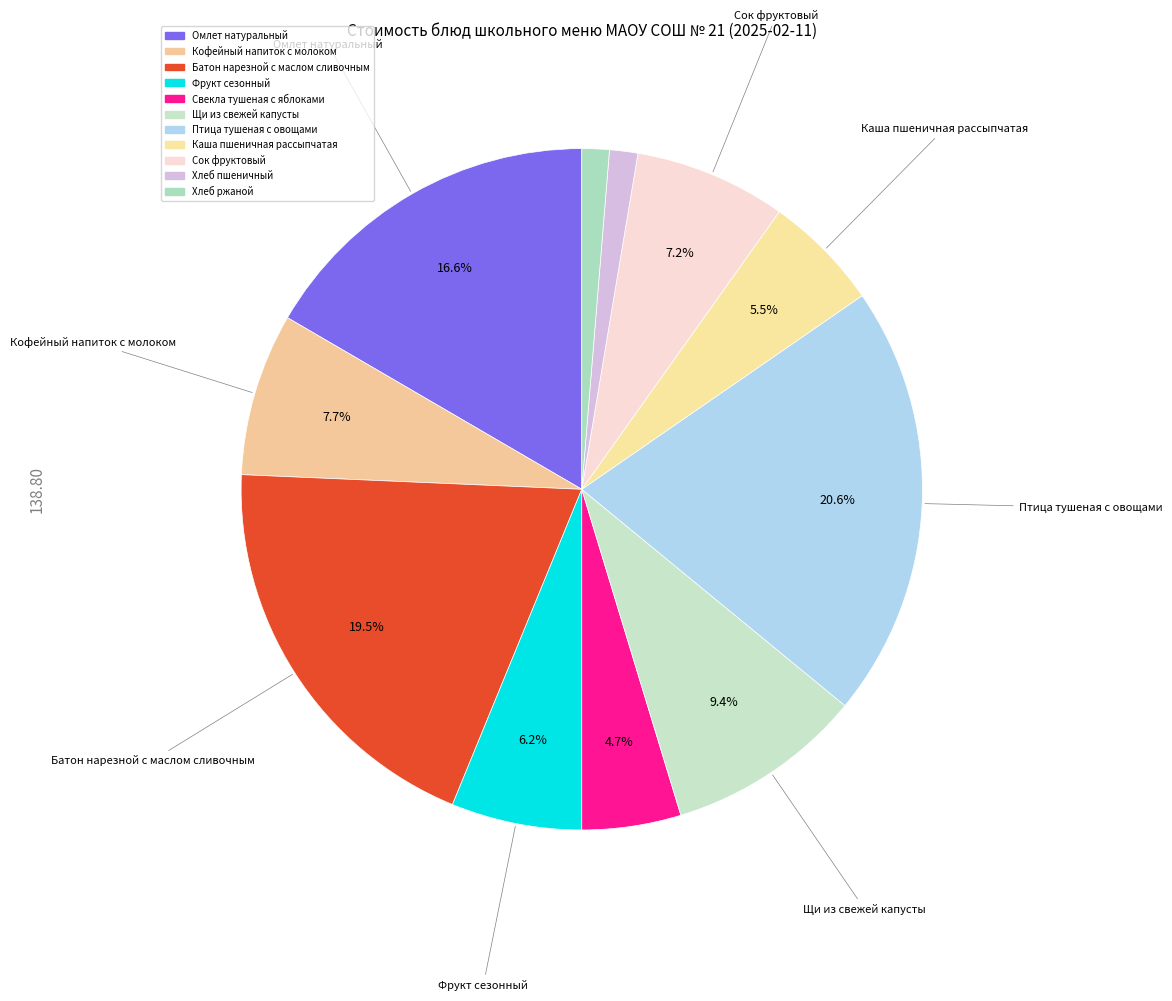

What percentage is the Омлет натуральный slice, to the nearest percent?

17%